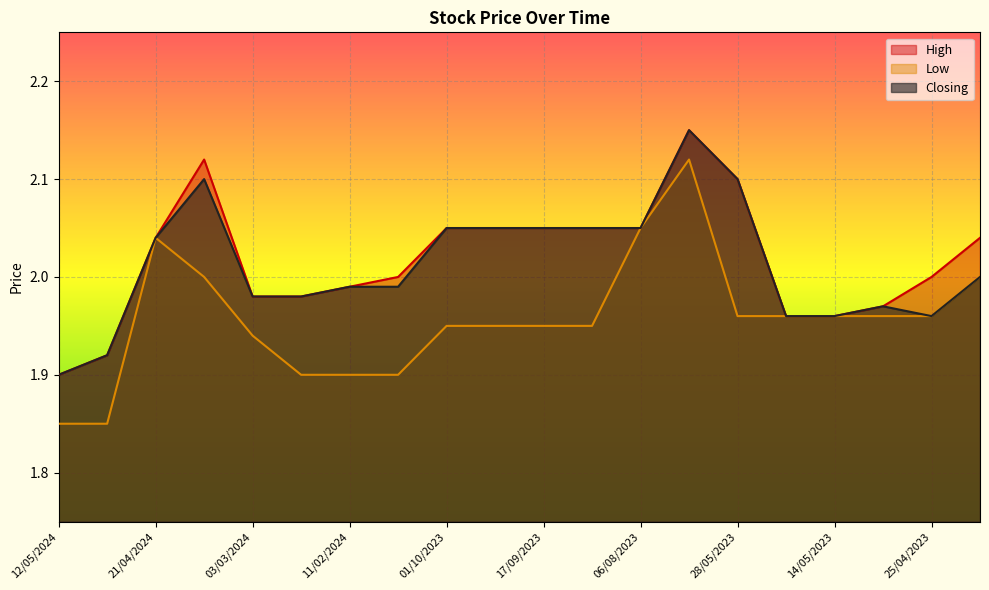

What position from the right is 03/03/2024?

16